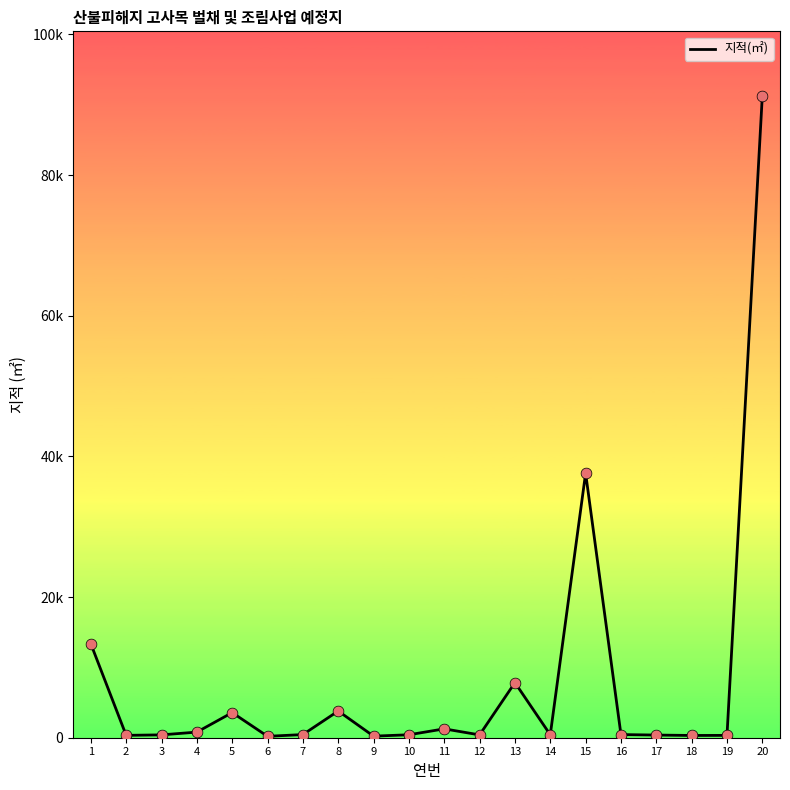

What is the ratio of the value at 18 to the value at 6?

1.6